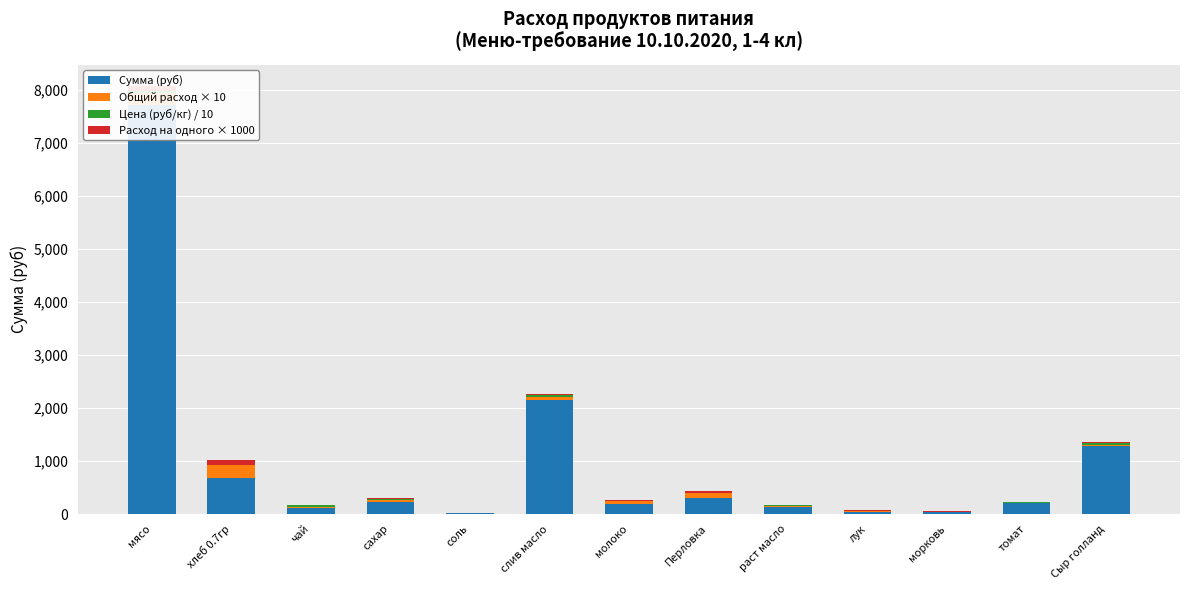

What is the maximum value for Общий расход × 10?

237.6